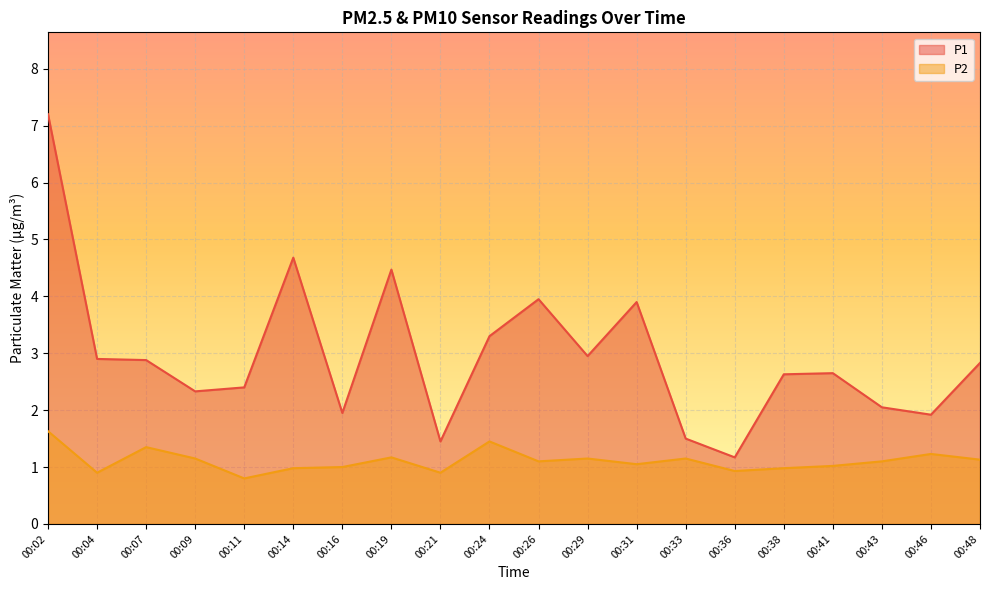

True or false: P1 has more than 1 interior local peaks.

True